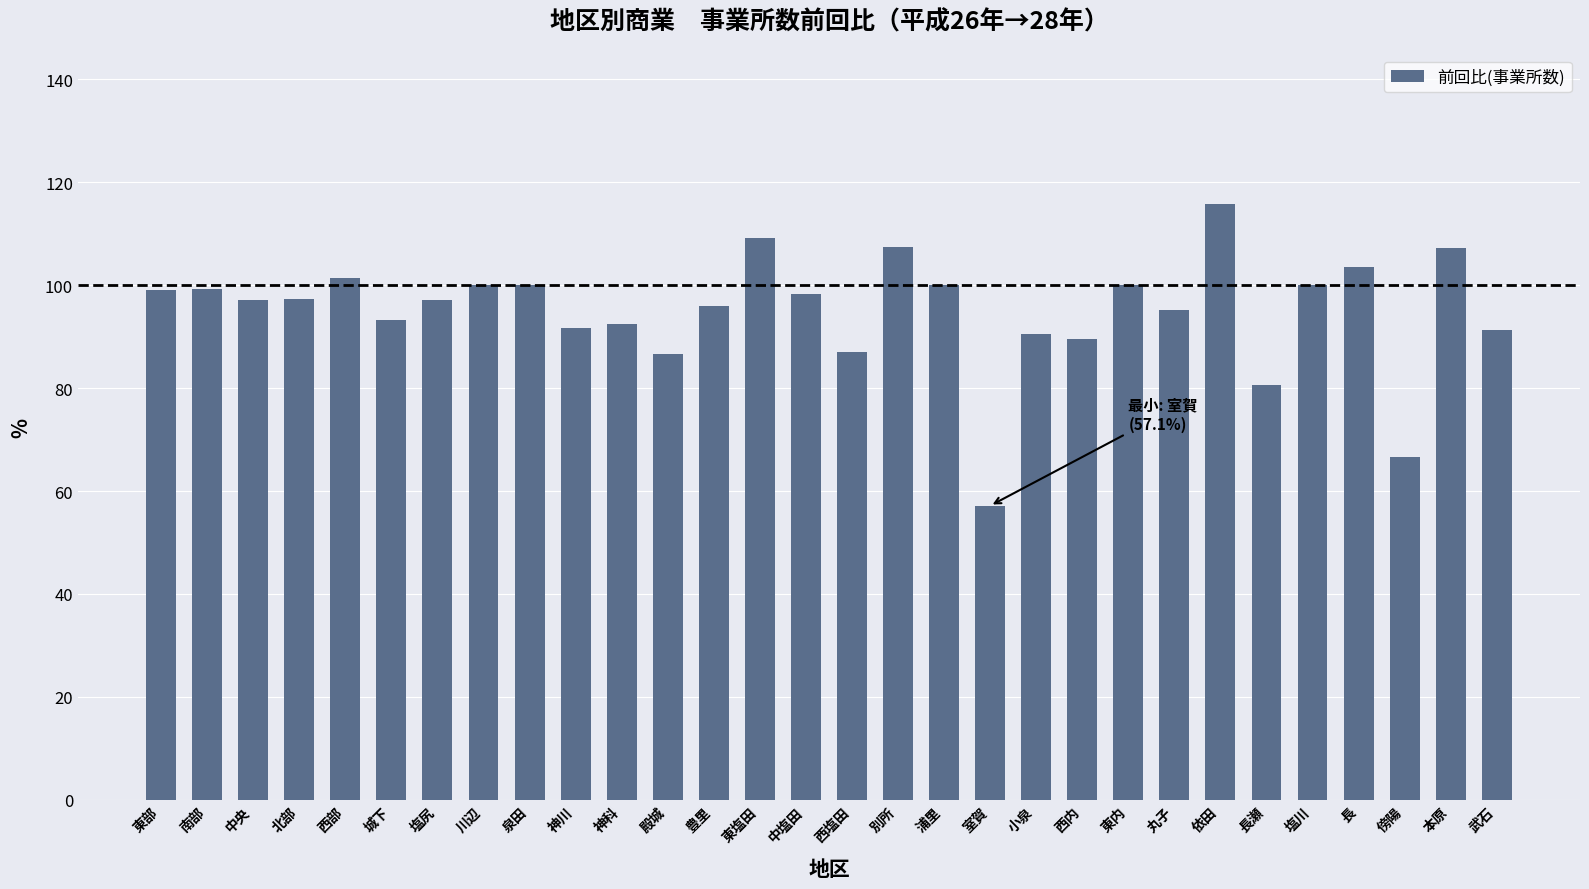

How many series are shown in this chart?

1